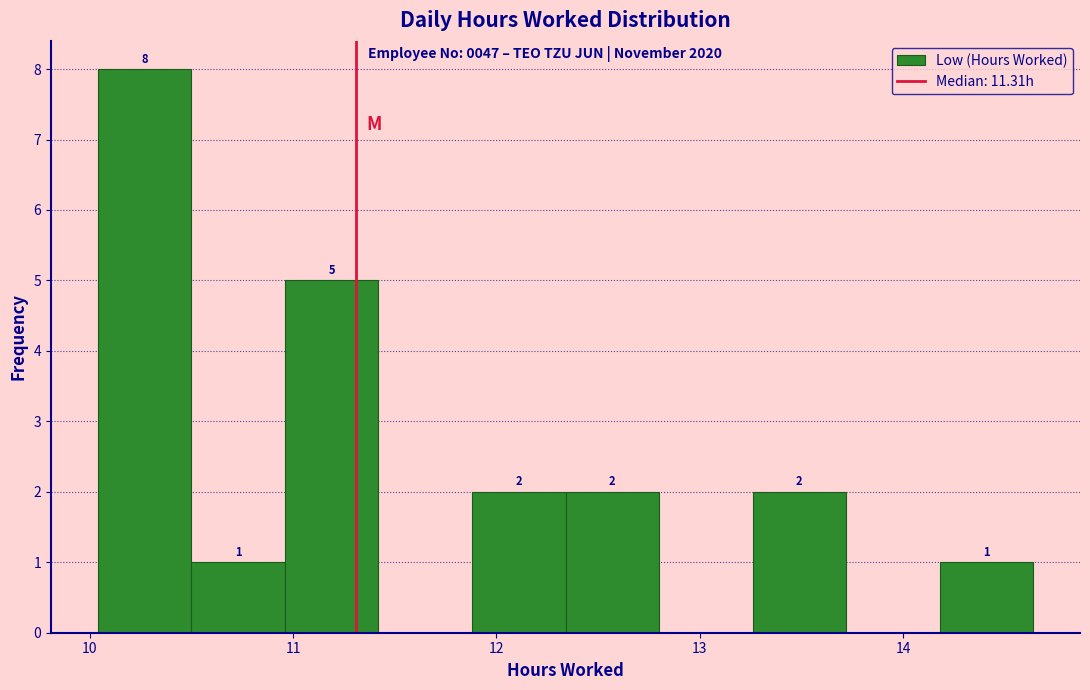

Over which range of the x-axis is the bar tallest?

10.04 to 10.50